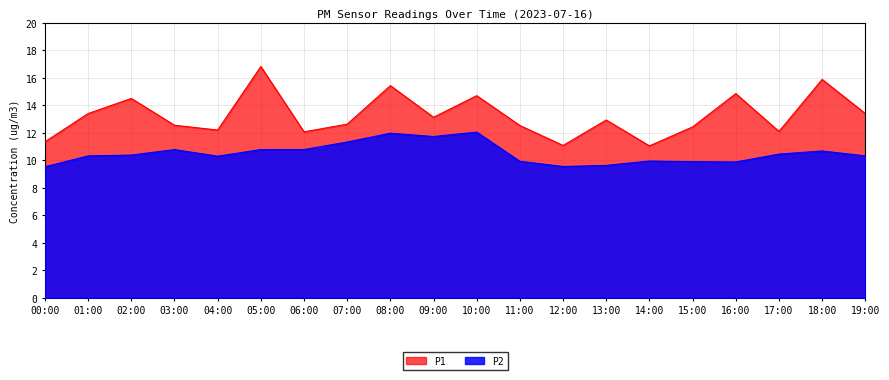

Reading left to right, what are all the values shown in this chart?

P1: 11.3	13.4	14.5	12.6	12.2	16.8	12.1	12.6	15.4	13.1	14.7	12.5	11.1	12.9	11.1	12.4	14.8	12.1	15.9	13.4
P2: 9.5	10.3	10.4	10.8	10.3	10.8	10.8	11.3	12.0	11.7	12.1	9.9	9.6	9.6	9.9	9.9	9.9	10.4	10.7	10.3